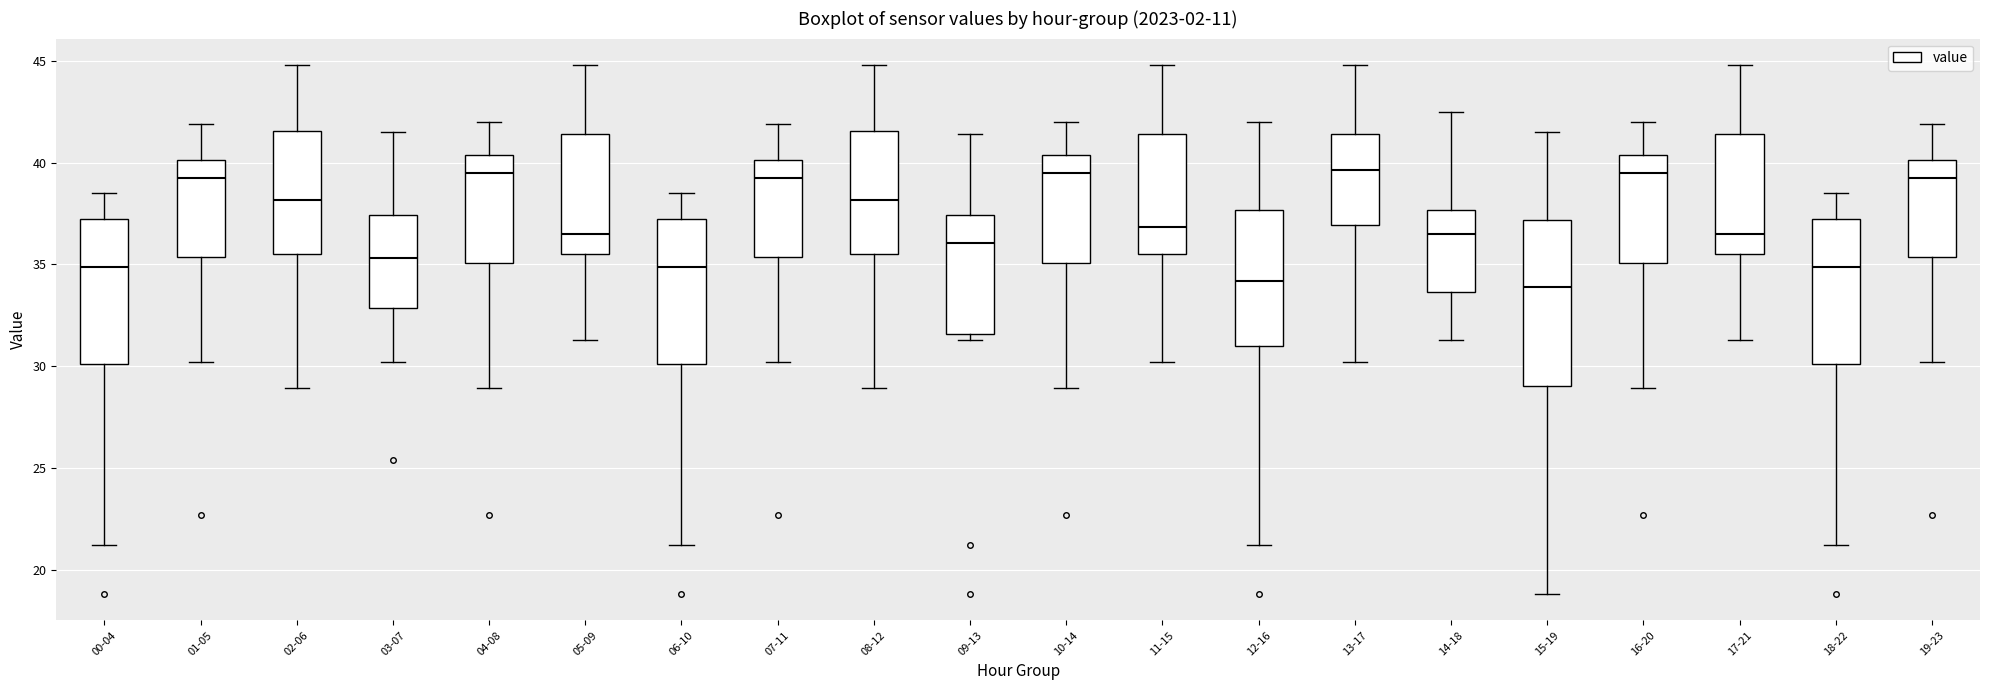

Reading left to right, read every box against the y-axis: the position of its median line, the range the box covers, and the ends of its whiskers. The values are not printed on the chart, so give them approximately, as read against the axis.

00-04: median 35.0, box 30.0 to 37.5, whiskers 21.0 to 38.5
01-05: median 39.5, box 35.5 to 40.0, whiskers 30.0 to 42.0
02-06: median 38.0, box 35.5 to 41.5, whiskers 29.0 to 45.0
03-07: median 35.5, box 33.0 to 37.5, whiskers 30.0 to 41.5
04-08: median 39.5, box 35.0 to 40.5, whiskers 29.0 to 42.0
05-09: median 36.5, box 35.5 to 41.5, whiskers 31.5 to 45.0
06-10: median 35.0, box 30.0 to 37.5, whiskers 21.0 to 38.5
07-11: median 39.5, box 35.5 to 40.0, whiskers 30.0 to 42.0
08-12: median 38.0, box 35.5 to 41.5, whiskers 29.0 to 45.0
09-13: median 36.0, box 31.5 to 37.5, whiskers 31.5 (just below the box's lower edge) to 41.5
10-14: median 39.5, box 35.0 to 40.5, whiskers 29.0 to 42.0
11-15: median 37.0, box 35.5 to 41.5, whiskers 30.0 to 45.0
12-16: median 34.0, box 31.0 to 37.5, whiskers 21.0 to 42.0
13-17: median 39.5, box 37.0 to 41.5, whiskers 30.0 to 45.0
14-18: median 36.5, box 33.5 to 37.5, whiskers 31.5 to 42.5
15-19: median 34.0, box 29.0 to 37.0, whiskers 19.0 to 41.5
16-20: median 39.5, box 35.0 to 40.5, whiskers 29.0 to 42.0
17-21: median 36.5, box 35.5 to 41.5, whiskers 31.5 to 45.0
18-22: median 35.0, box 30.0 to 37.5, whiskers 21.0 to 38.5
19-23: median 39.5, box 35.5 to 40.0, whiskers 30.0 to 42.0